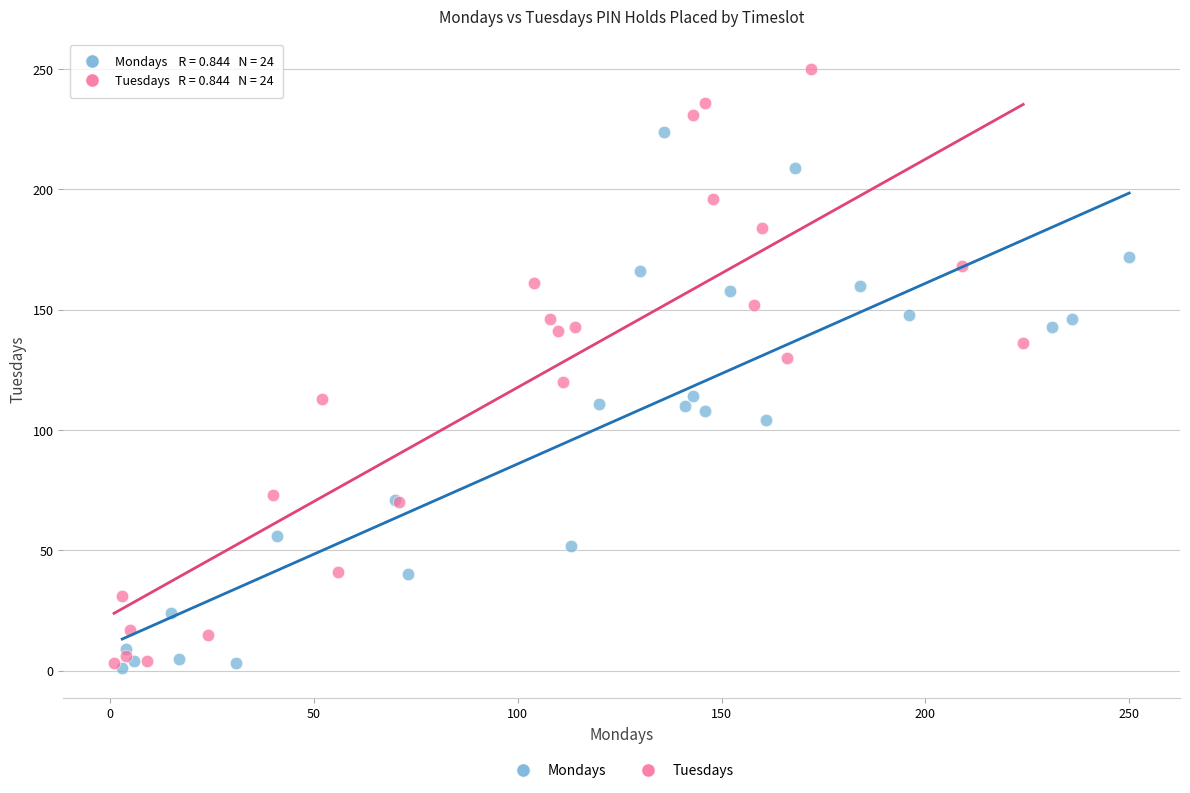

Which series has the widest spread of Y values?

Tuesdays